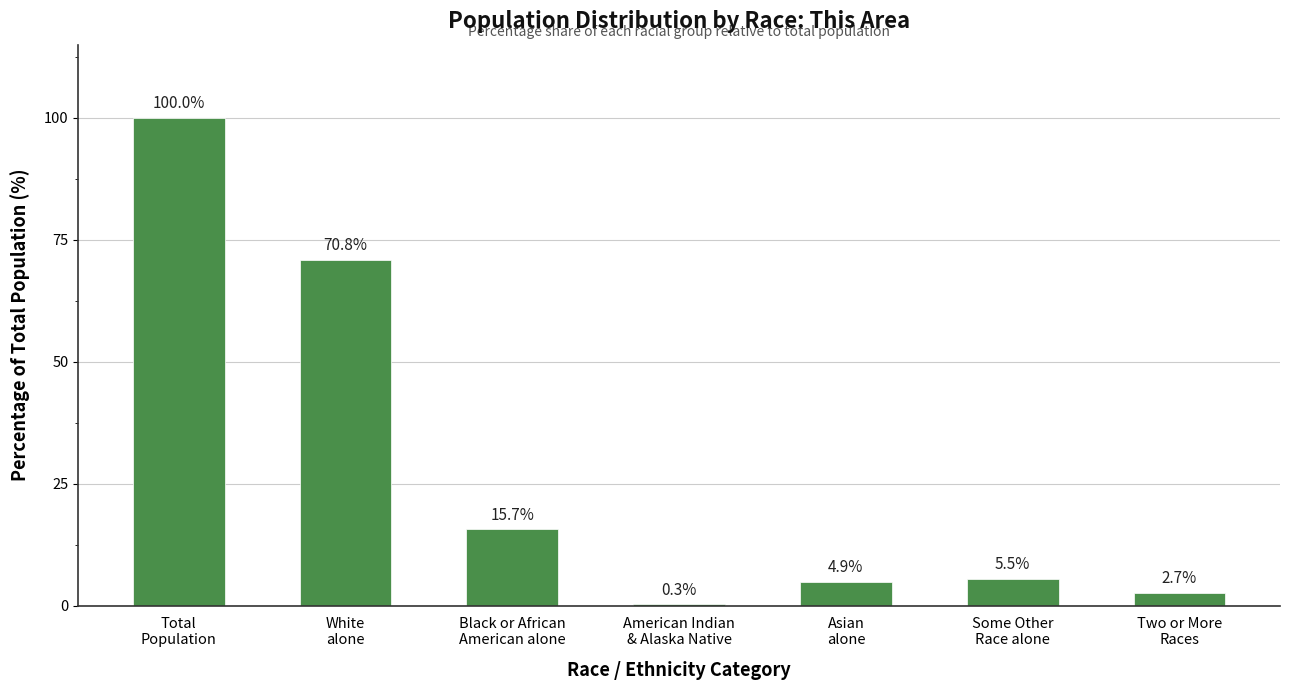

The chart shows a value of 2.7 at Two or More
Races. True or false?

True